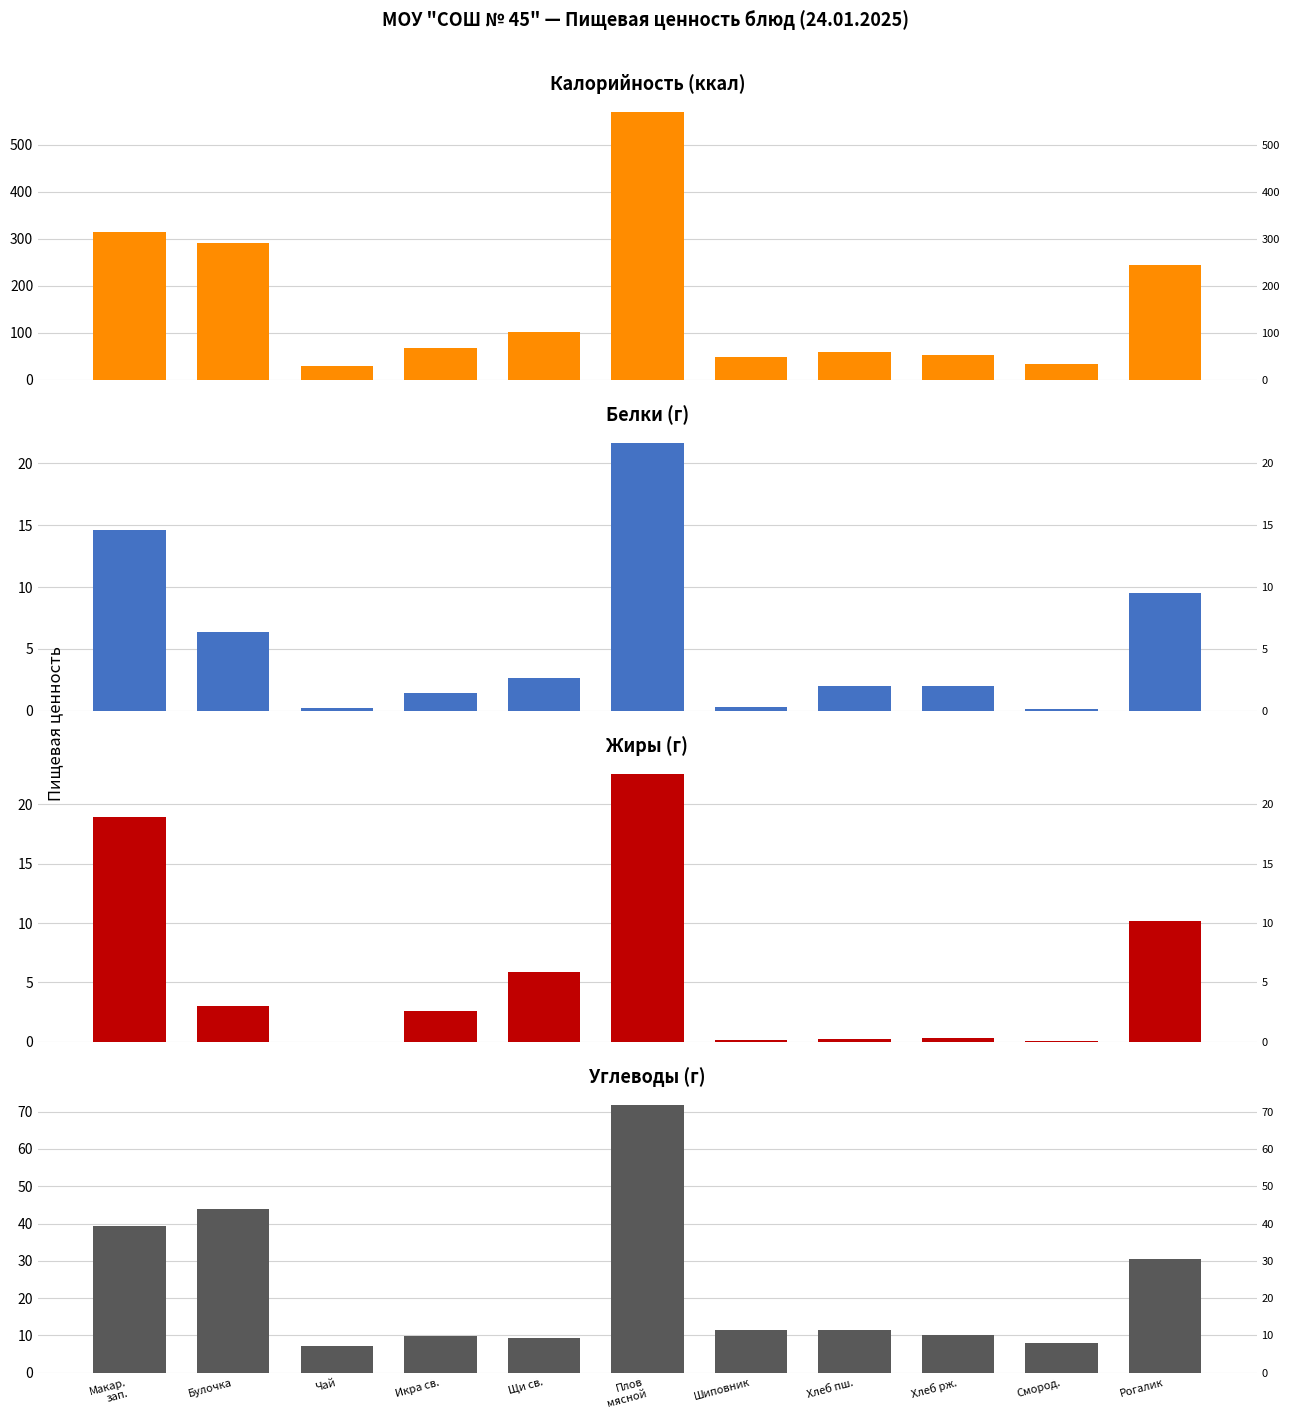

The Белки series shows 21.7 at Плов
мясной. True or false?

True